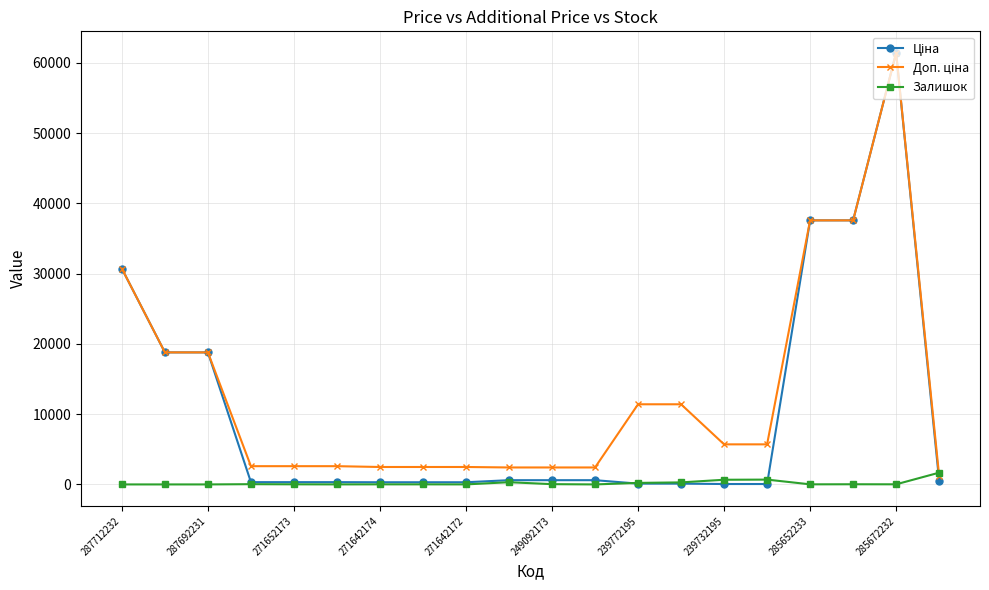

What is the greatest value displayed?

61434.3